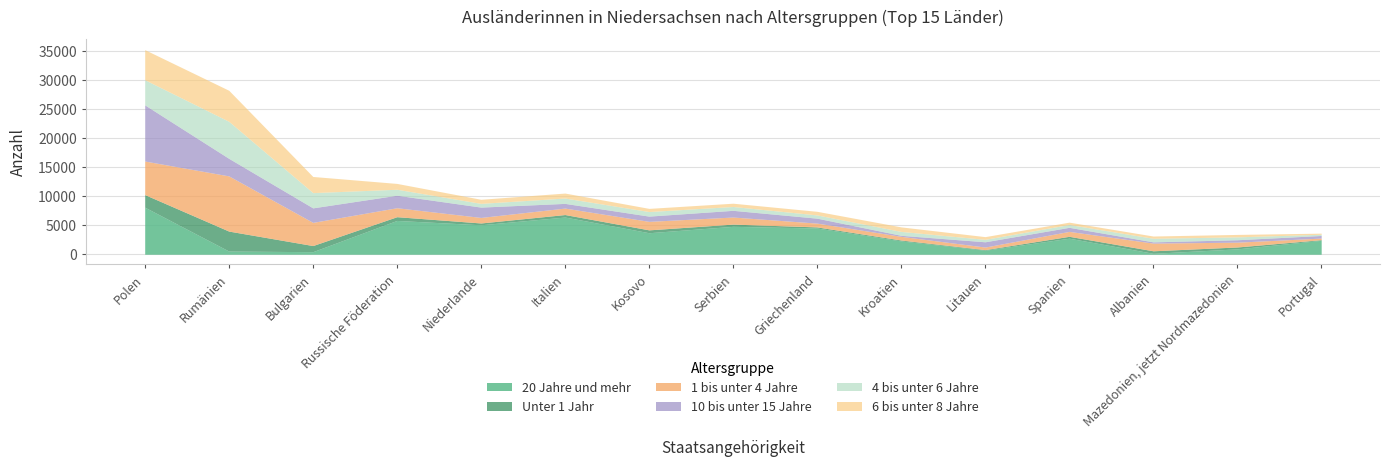

What is the value of the 4 bis unter 6 Jahre point at the 1st from the left?

4325